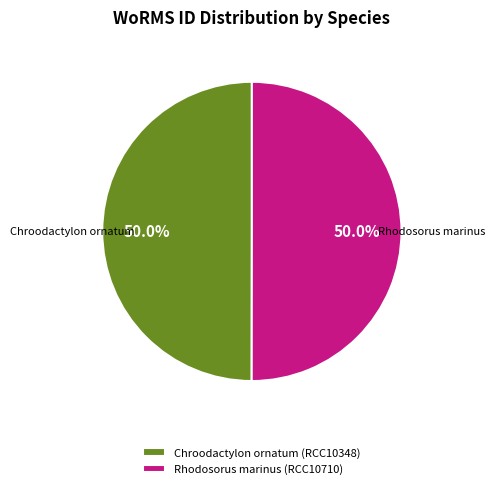

To the nearest percent, what is the combined percentage of Chroodactylon ornatum (RCC10348) and Rhodosorus marinus (RCC10710)?

100%